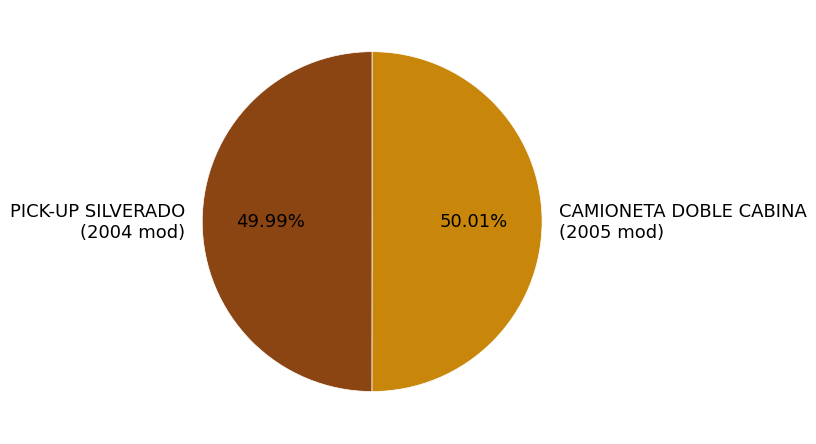

True or false: CAMIONETA DOBLE CABINA accounts for 63% of the total.

False